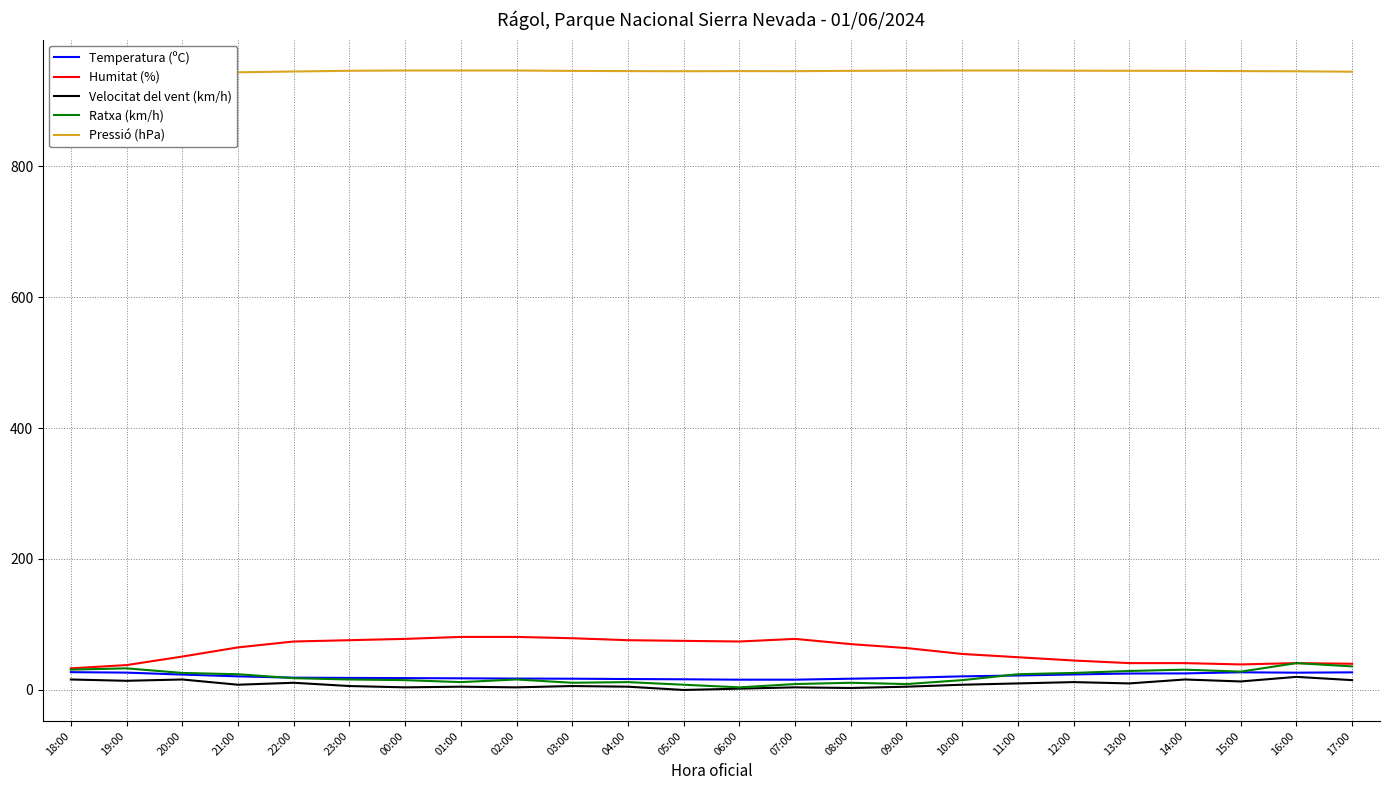

True or false: Pressió (hPa) has more than 1 points higher than both neighbors.

False